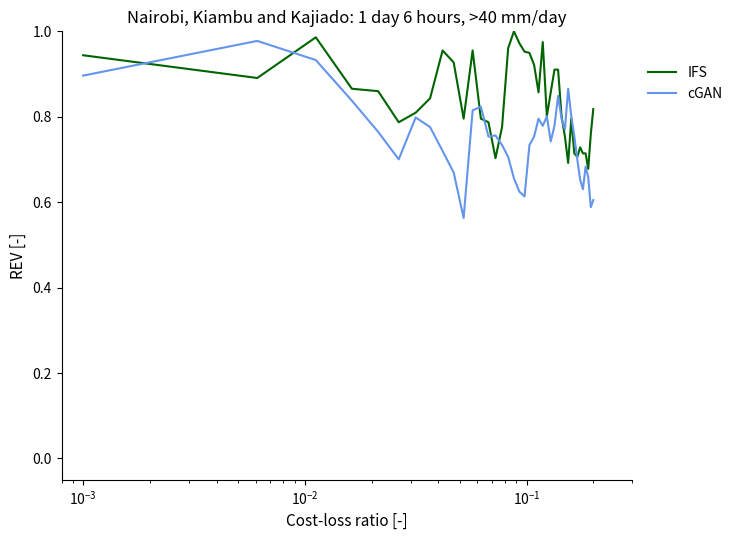

List the series in order of their overall mean, highest first.

IFS, cGAN